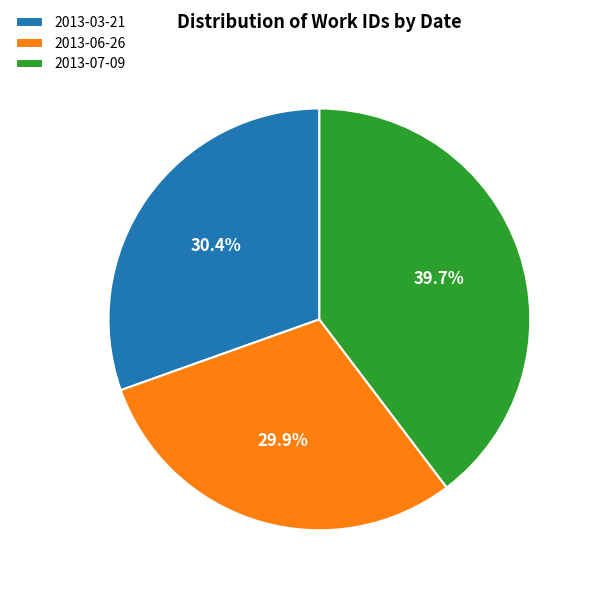

True or false: 2013-06-26 accounts for 42% of the total.

False